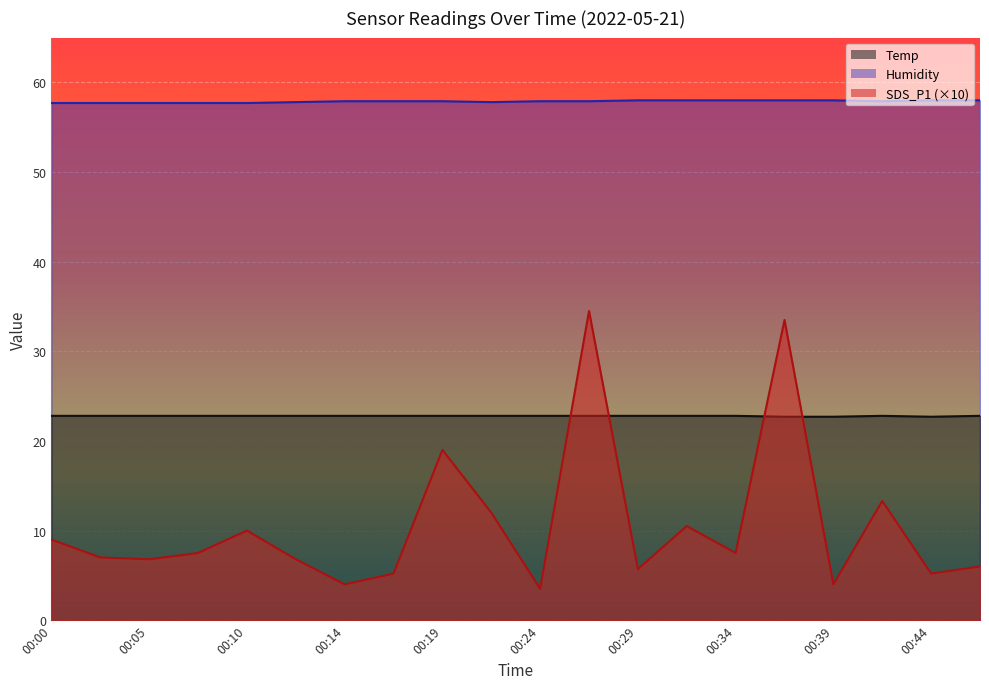

At which category does Temp reach its first local valley?

00:44